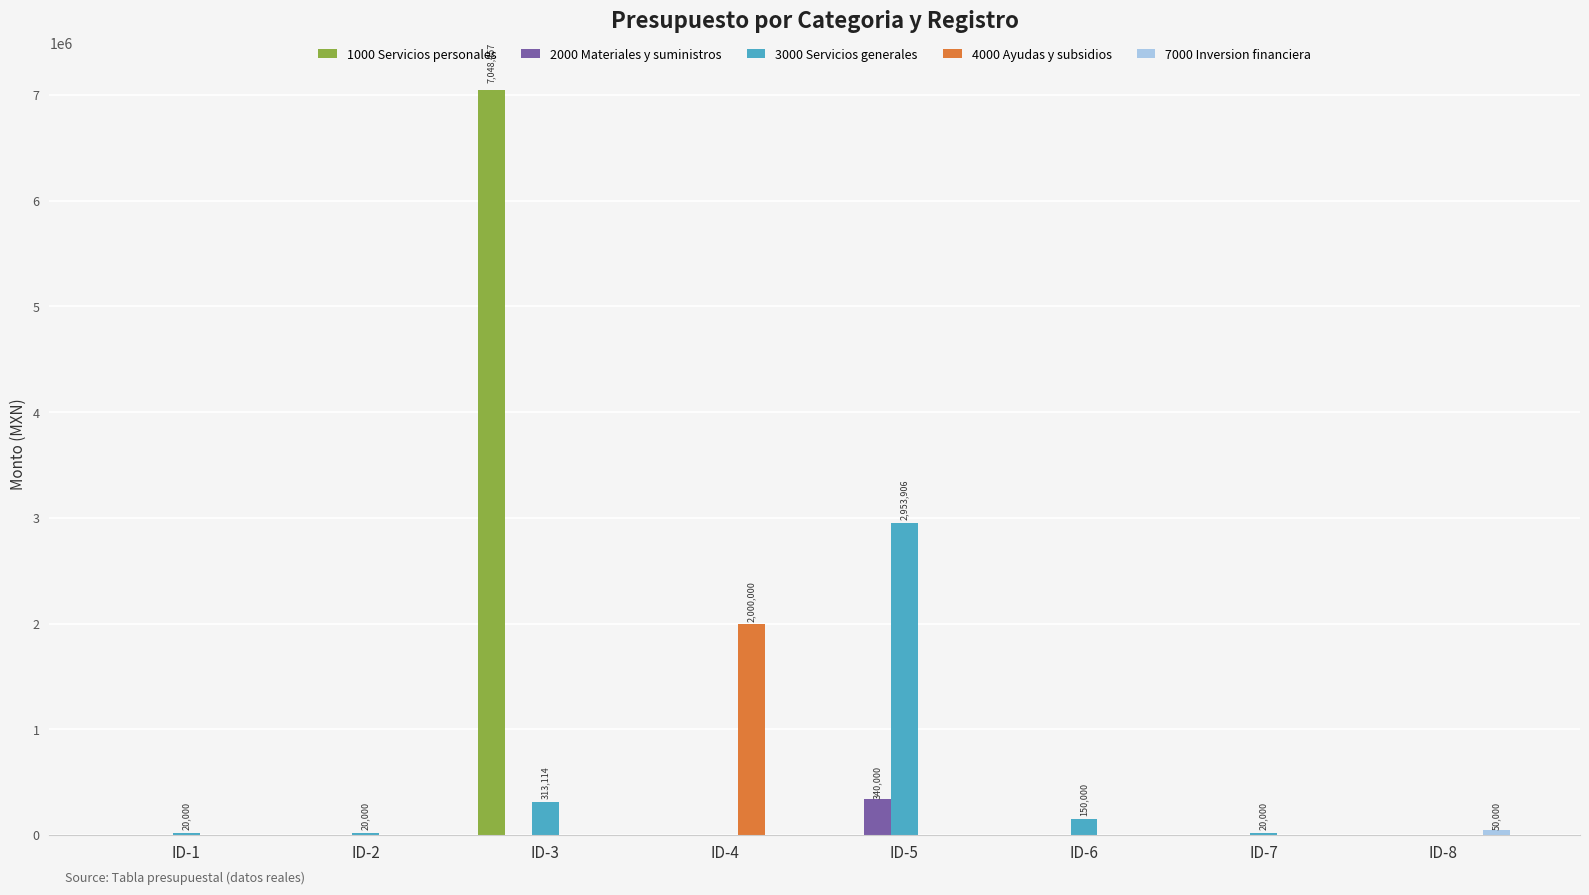

What is the maximum value shown in the chart?

7048457